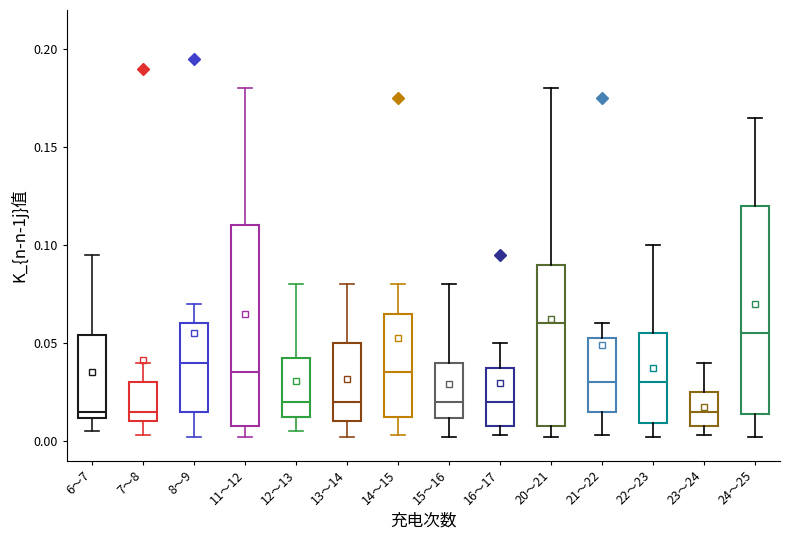

Where is the lower edge of the box for 12～13 on the y-axis? The values are not printed on the chart, so give them approximately, as read against the axis.

0.015